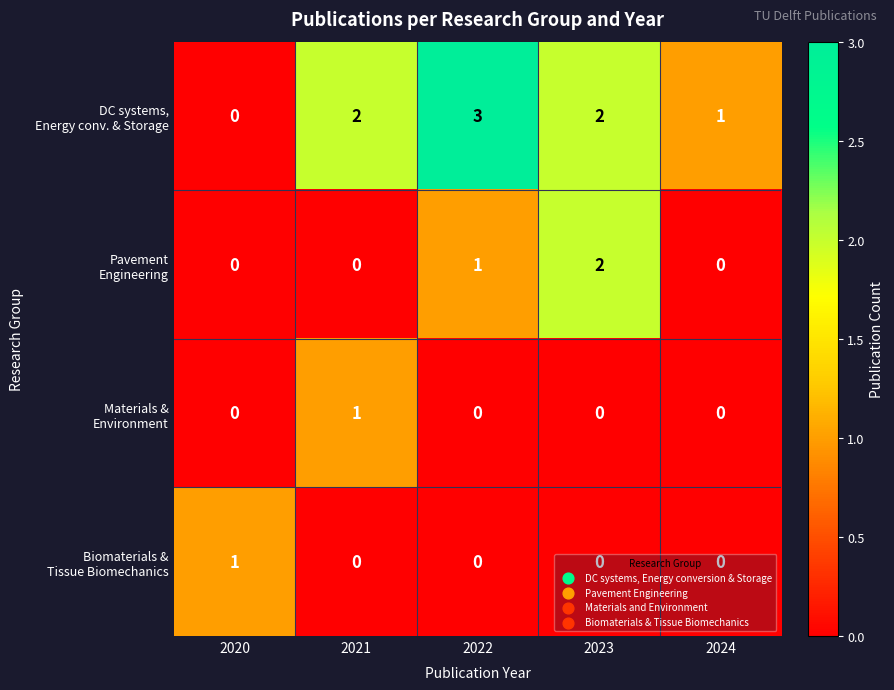

What is the total value across all series at 2021?

3